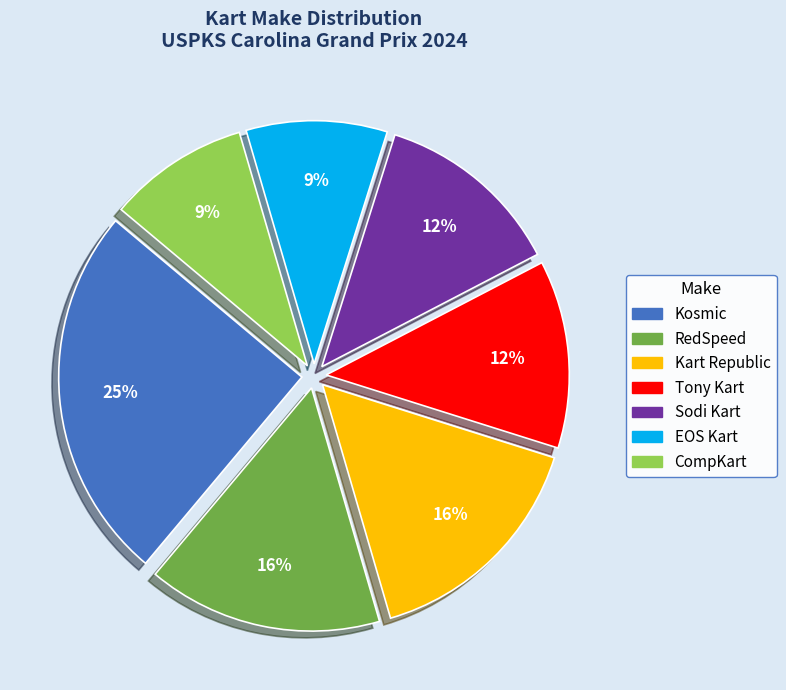

Is it true that Tony Kart is 4% of the pie?

False